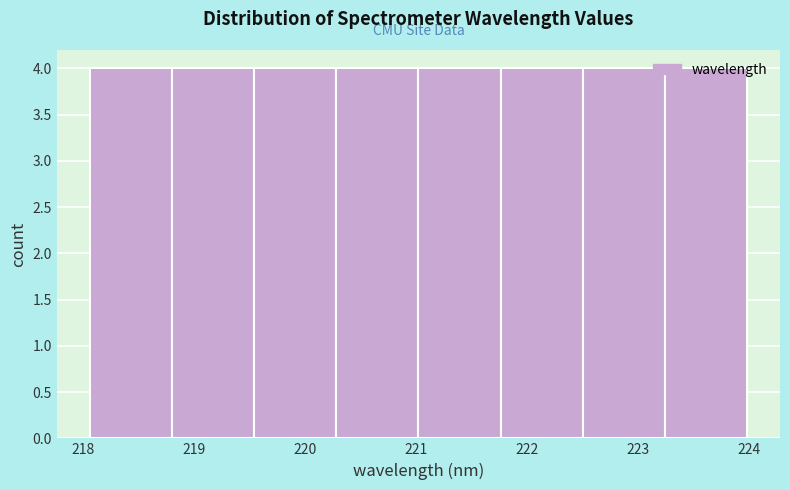

Reading left to right, list every bar in this chart as the range it spans on the x-axis followed by its height. Neither the bar edges nor the heights are printed on the chart, so give them approximately, as read against the axes.

218.1 to 218.8: 4
218.8 to 219.5: 4
219.5 to 220.3: 4
220.3 to 221.0: 4
221.0 to 221.8: 4
221.8 to 222.5: 4
222.5 to 223.2: 4
223.2 to 224.0: 4